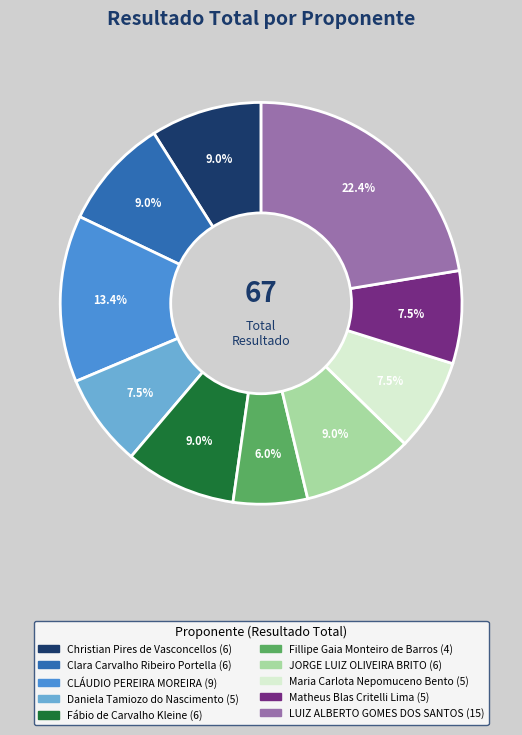

Between LUIZ ALBERTO GOMES DOS SANTOS and Clara Carvalho Ribeiro Portella, which is larger?

LUIZ ALBERTO GOMES DOS SANTOS